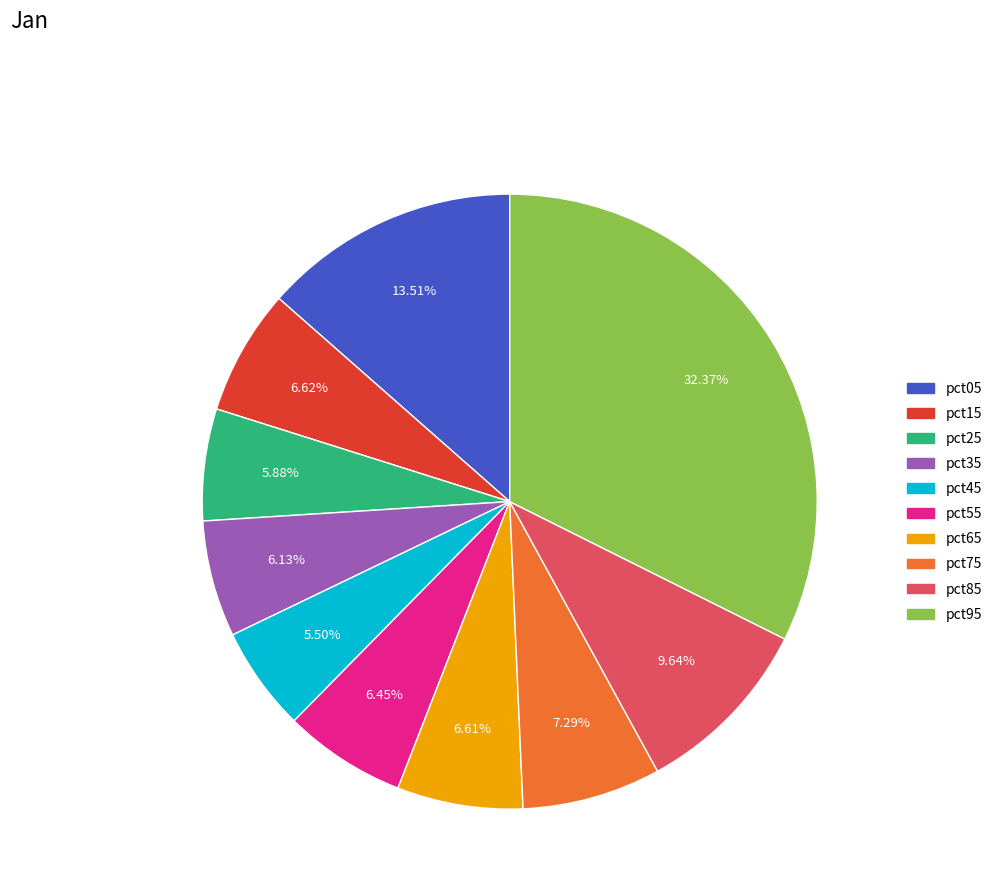

To the nearest percent, what is the average slice percentage?

10%